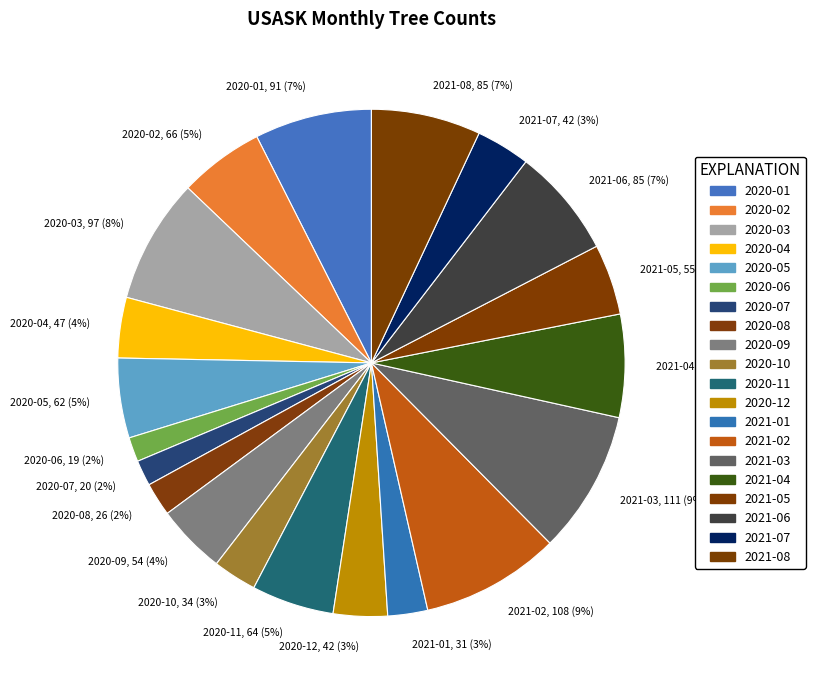

Between 2020-03 and 2021-06, which is larger?

2020-03